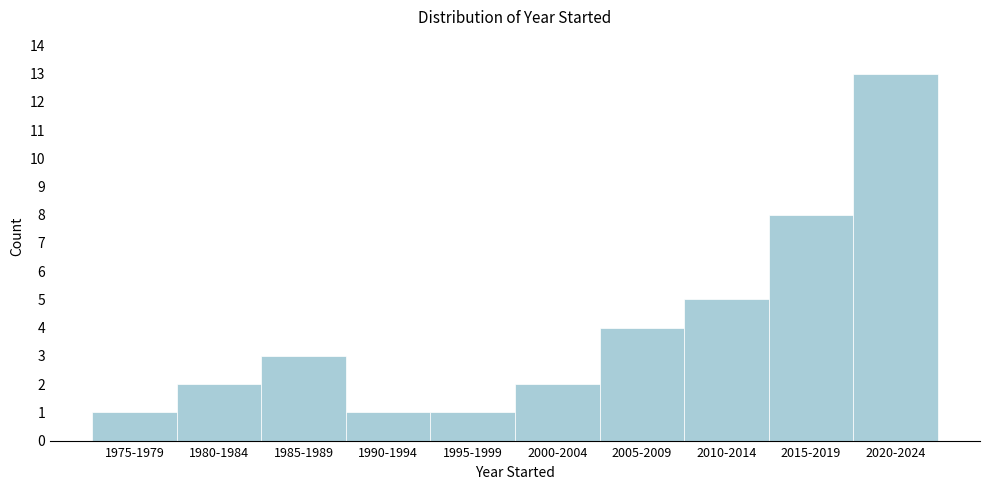

Reading left to right, transcribe all the data shown in this chart.

1	2	3	1	1	2	4	5	8	13